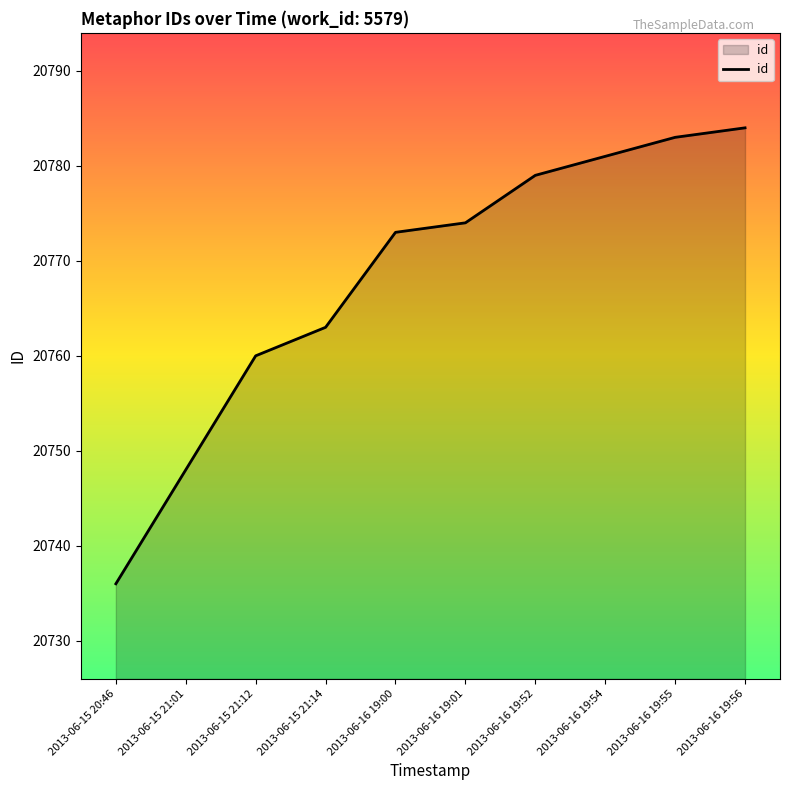

The chart shows a value of 4227 at 2013-06-15 21:01. True or false?

False